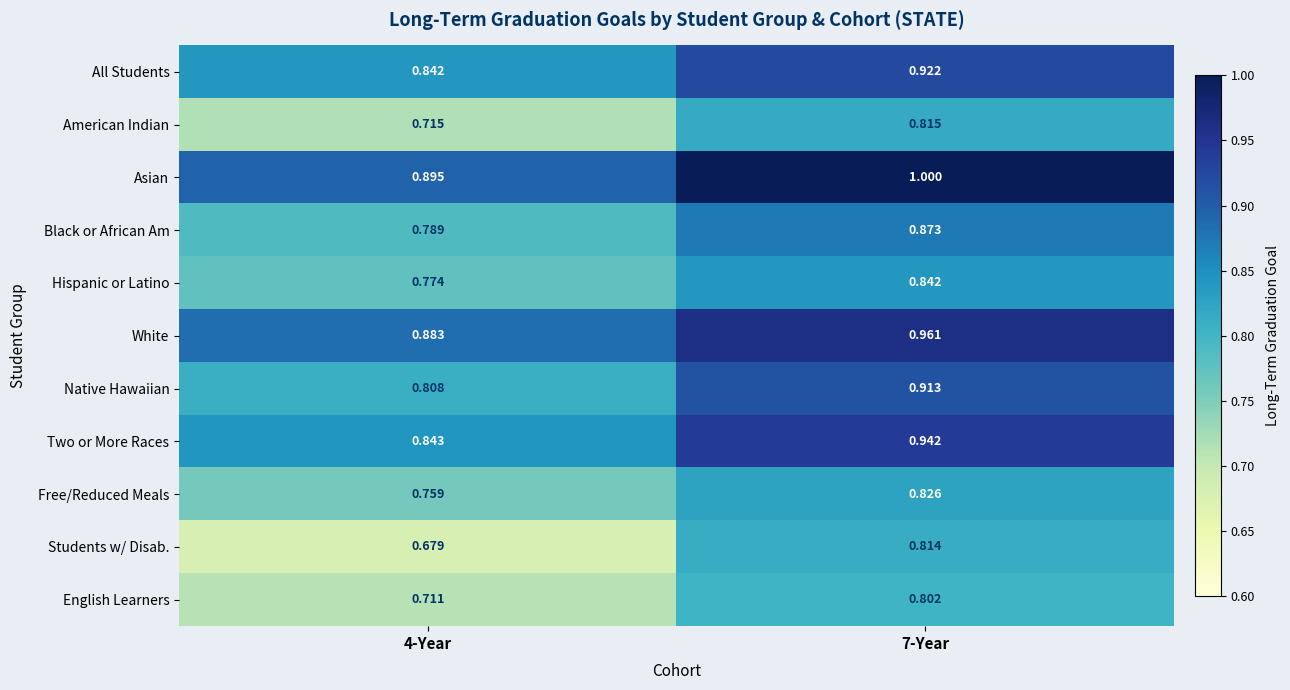

Which series changed the most between 4-Year and 7-Year?

Students w/ Disab.